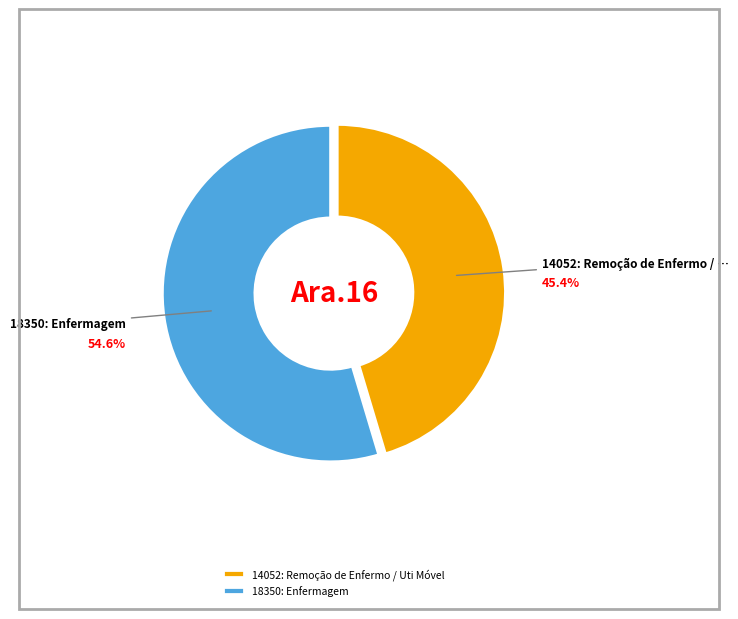

Rank the categories by value from highest to lowest.

18350: Enfermagem, 14052: Remoção de Enfermo / Uti Móvel